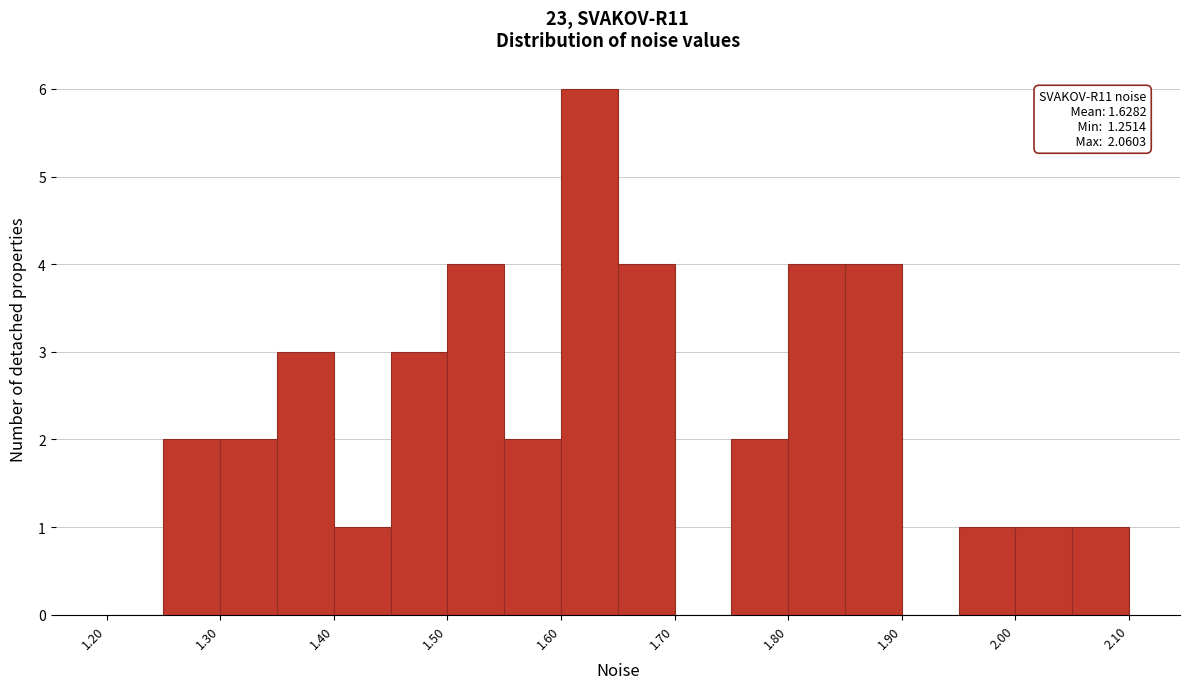

Which range on the x-axis has the tallest bar?

1.60 to 1.65